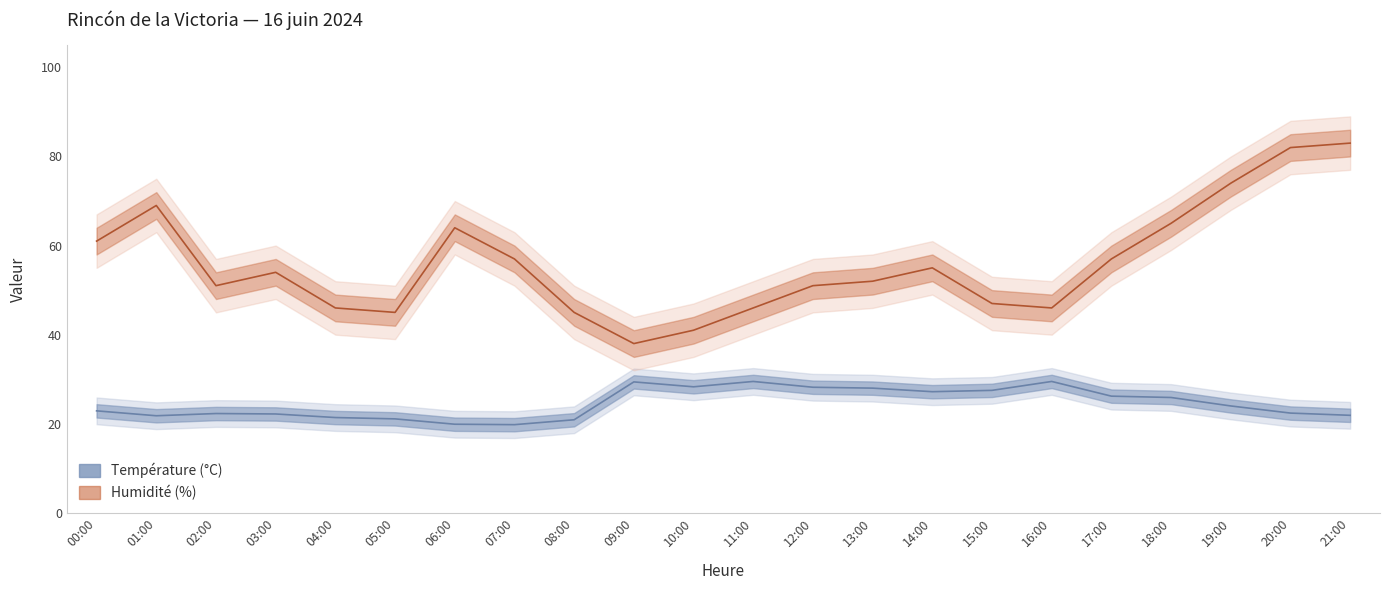

At which label does Humidité (%) reach its peak?

21:00